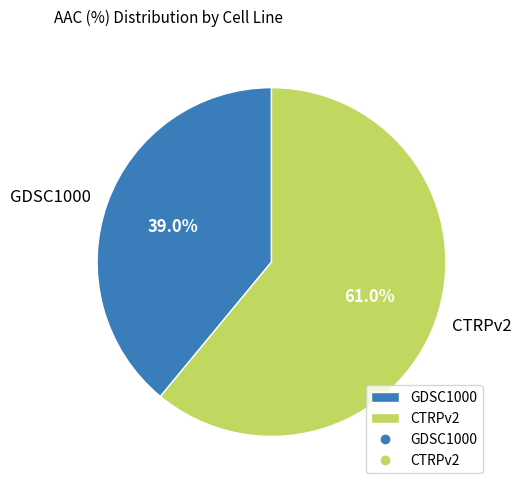

How many segments does this pie chart have?

2